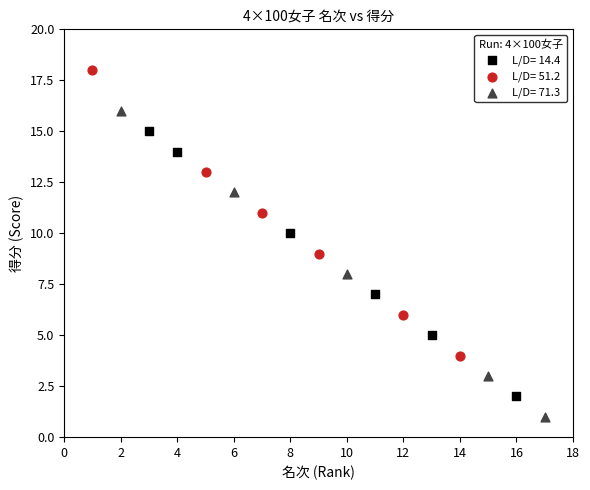

Which series contains the highest Y value?

L/D= 51.2